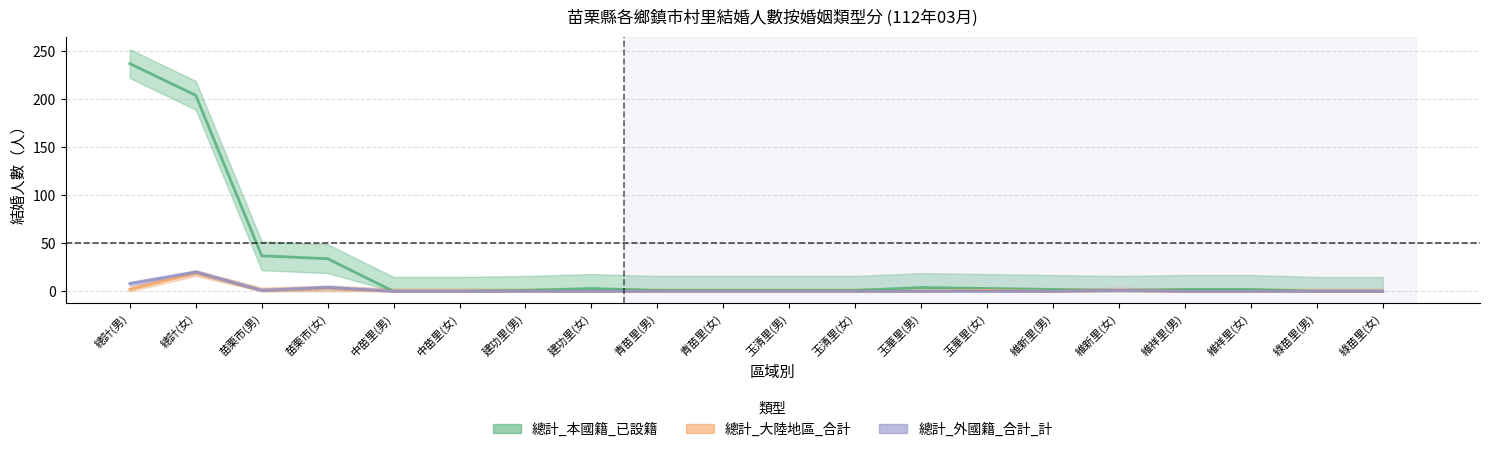

What is the average value of the 總計_大陸地區_合計 series?

1